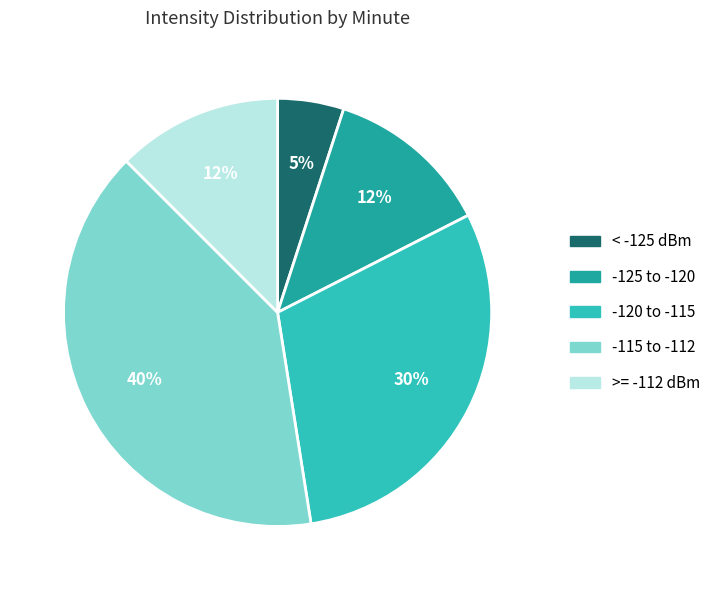

Count the number of slices in the pie.

5